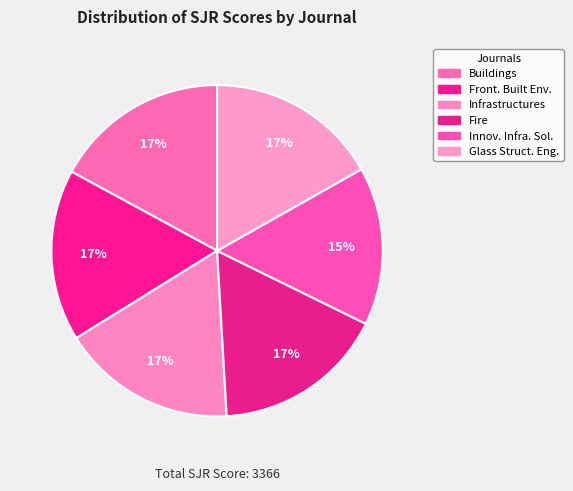

Which slice is the smallest?

Innovative Infrastructure Solutions